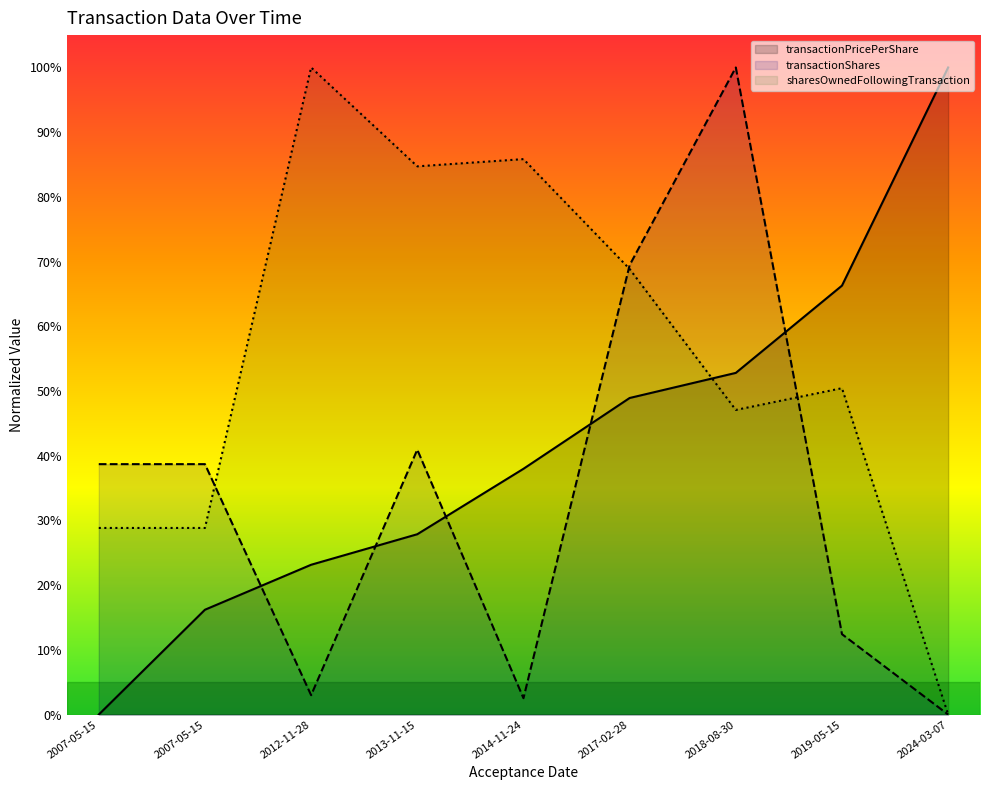

List the series in order of their overall mean, highest first.

sharesOwnedFollowingTransaction, transactionPricePerShare, transactionShares